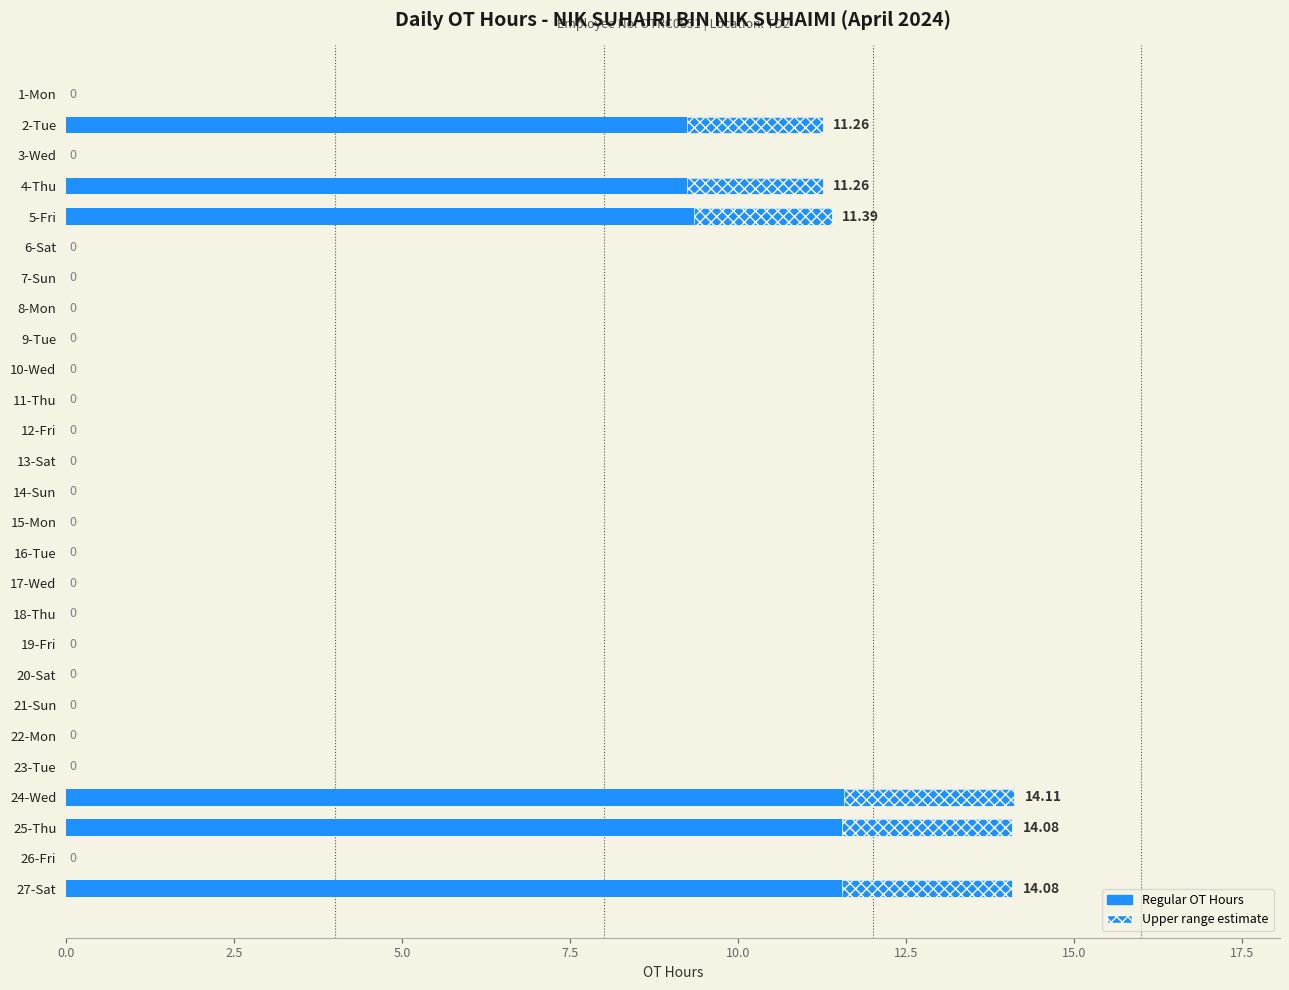

Reading left to right, list all the values displayed in this chart.

0.0	11.3	0.0	11.3	11.4	0.0	0.0	0.0	0.0	0.0	0.0	0.0	0.0	0.0	0.0	0.0	0.0	0.0	0.0	0.0	0.0	0.0	0.0	14.1	14.1	0.0	14.1